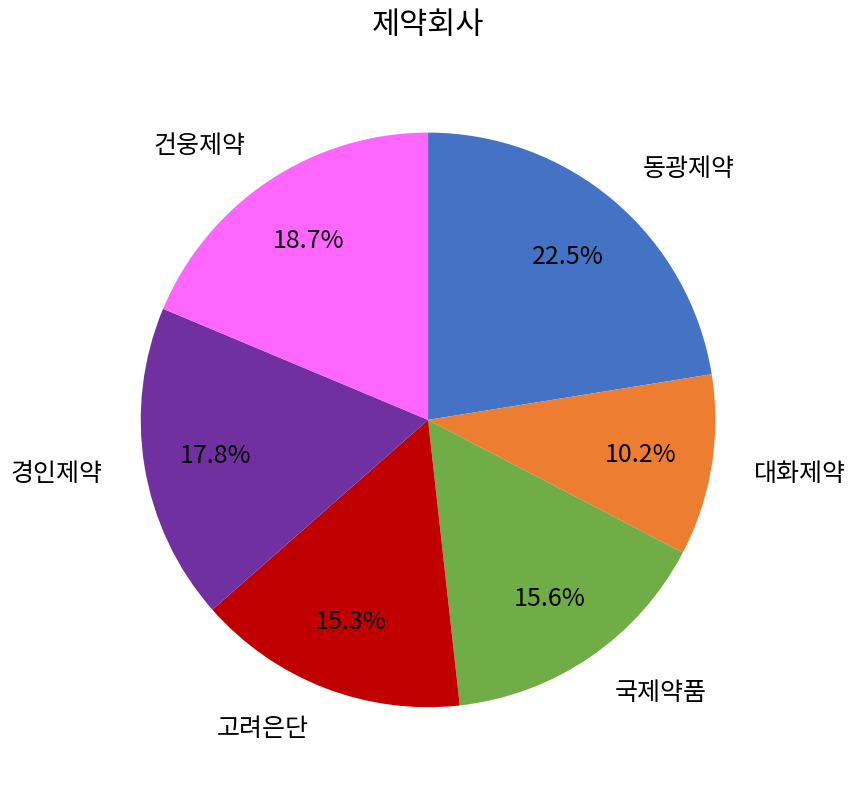

Is it true that 경인제약 is 18% of the pie?

True